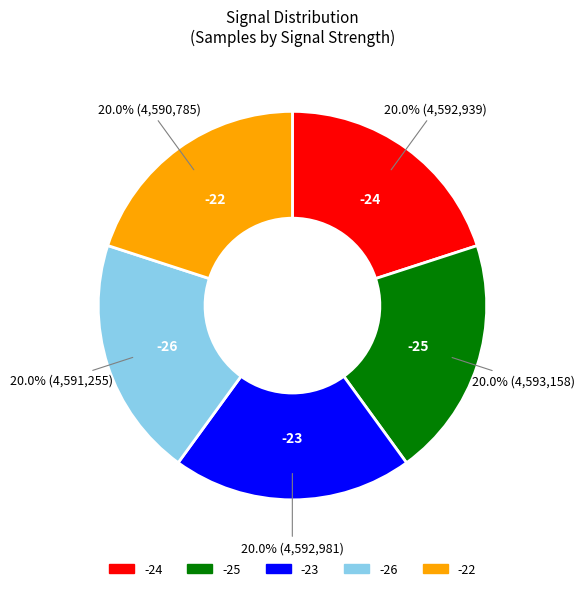

How many segments does this pie chart have?

5